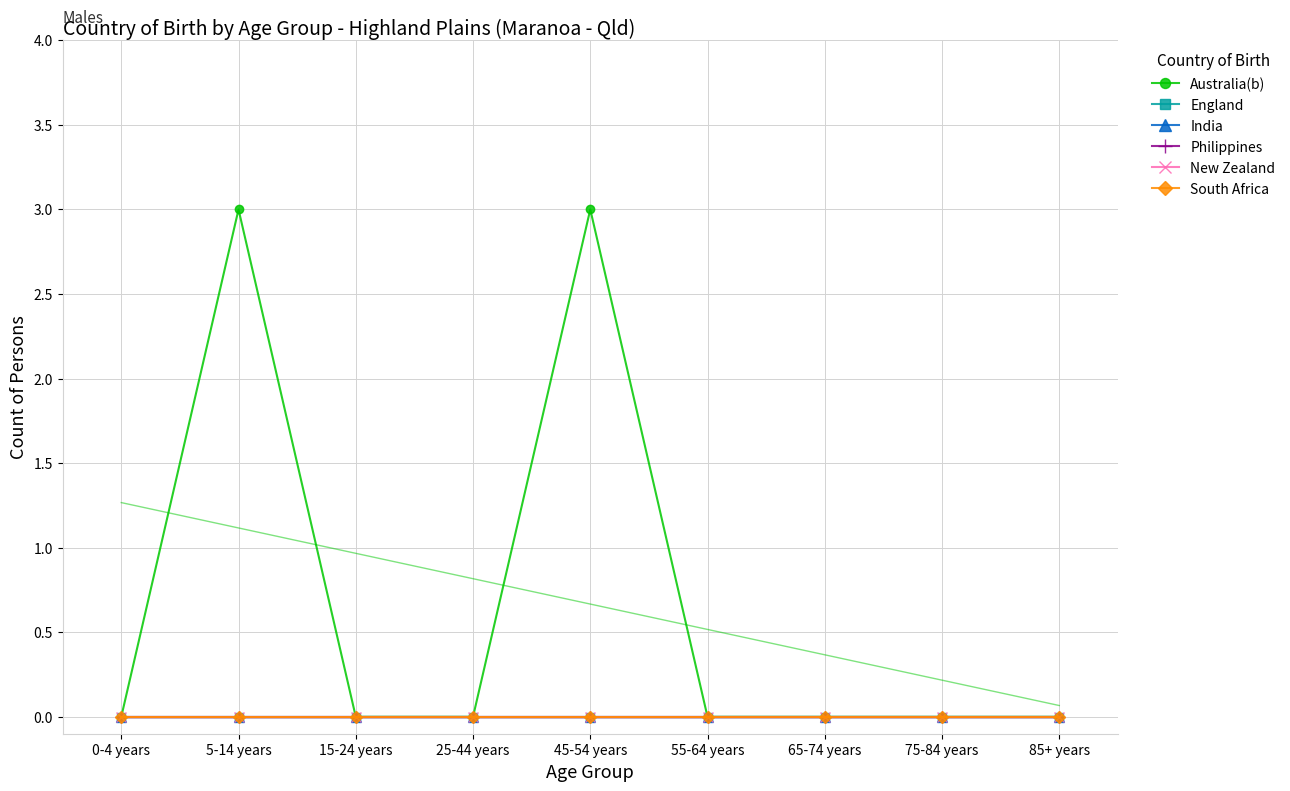

Is it true that India equals 0 at 85+ years?

True